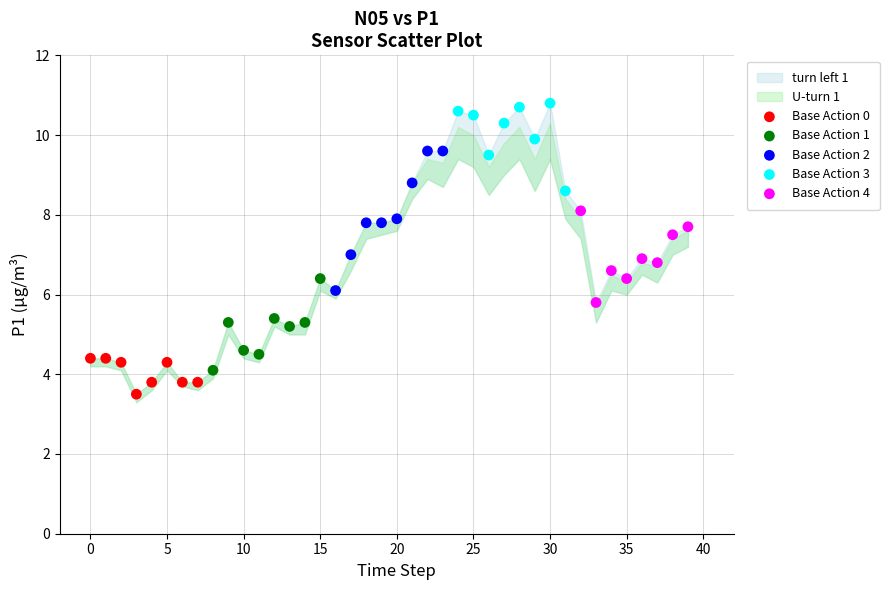

Which series has the largest Y range (max minus min)?

Base Action 2